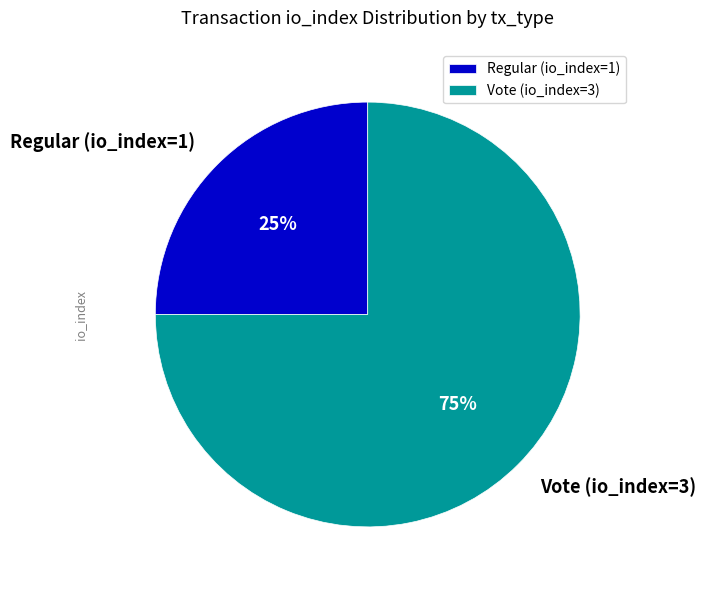

Is there a majority slice in this chart?

Yes